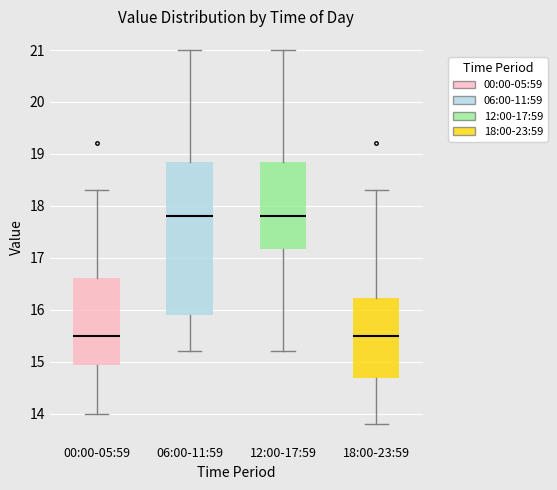

Comparing the boxes themselves (not the whiskers), which one is the tallest?

06:00-11:59